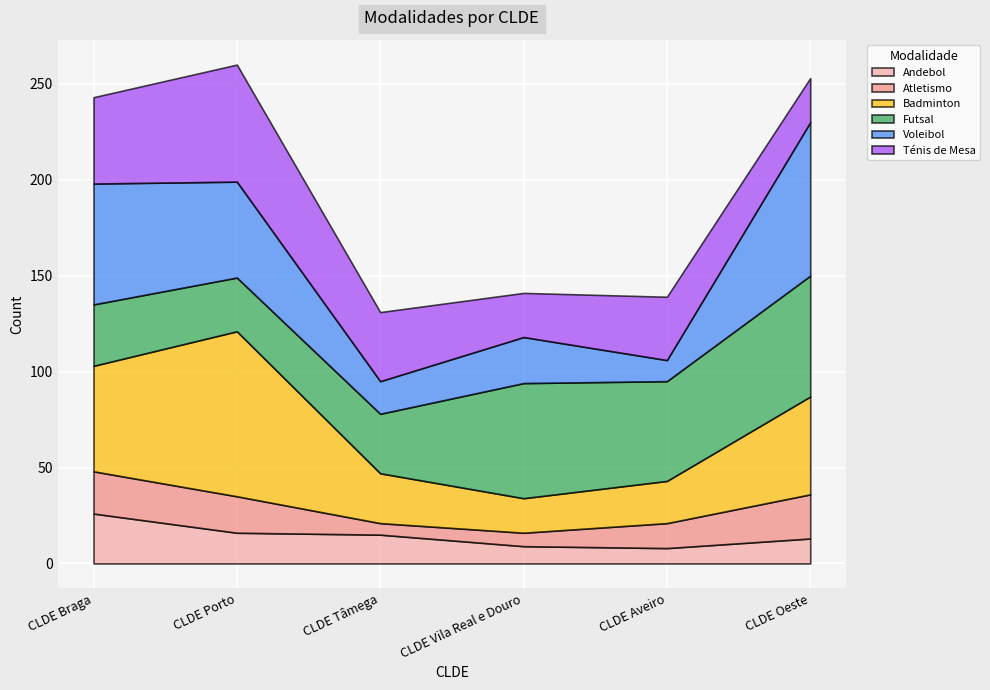

What is the total value across all series at CLDE Porto?

260